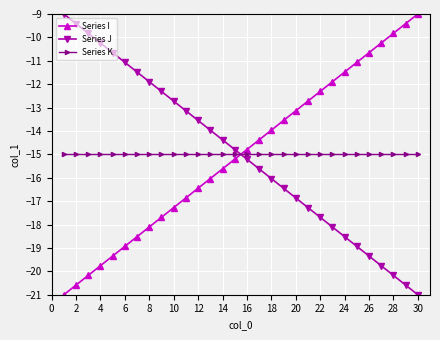

What is the value of the Series I point at the 21st from the left?

-12.7